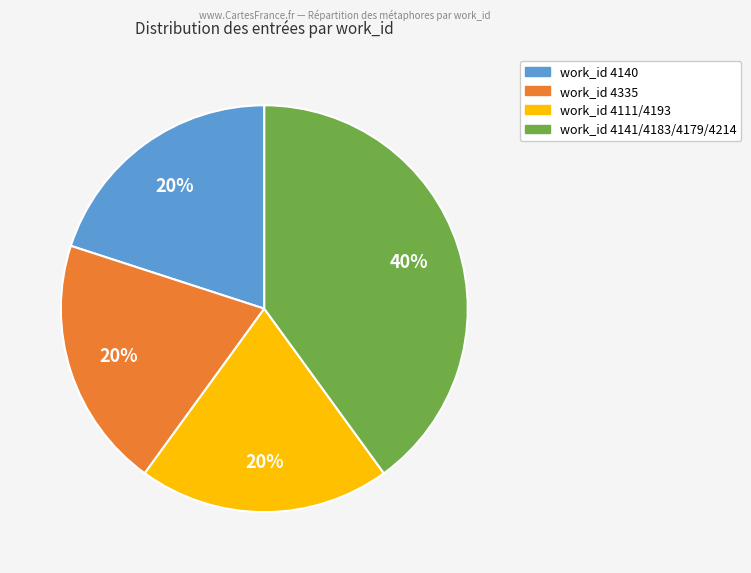

To the nearest percent, what is the average slice percentage?

25%